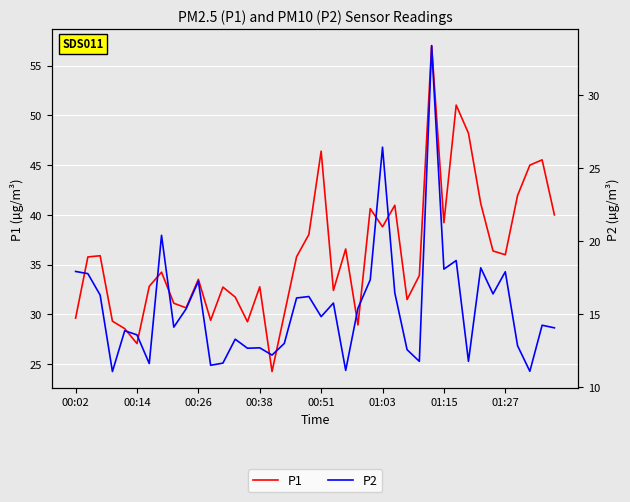

How many interior local peaks does the P2 series have?

13